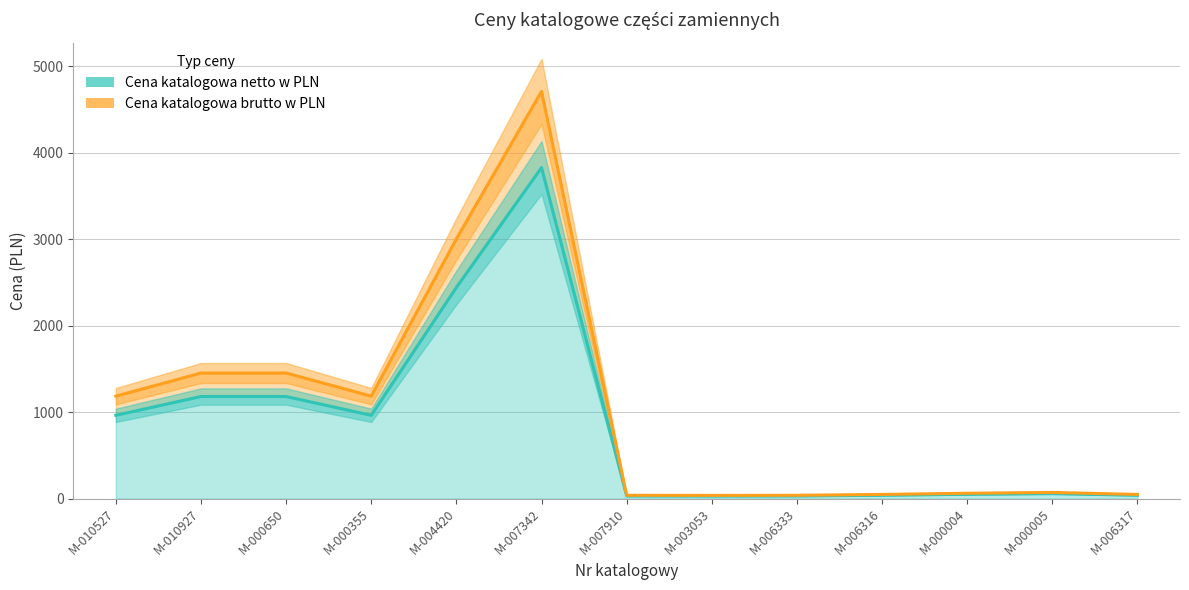

At M-007342, list the series in order from smallest to largest.

Cena katalogowa netto w PLN (linia), Cena katalogowa brutto w PLN (linia)